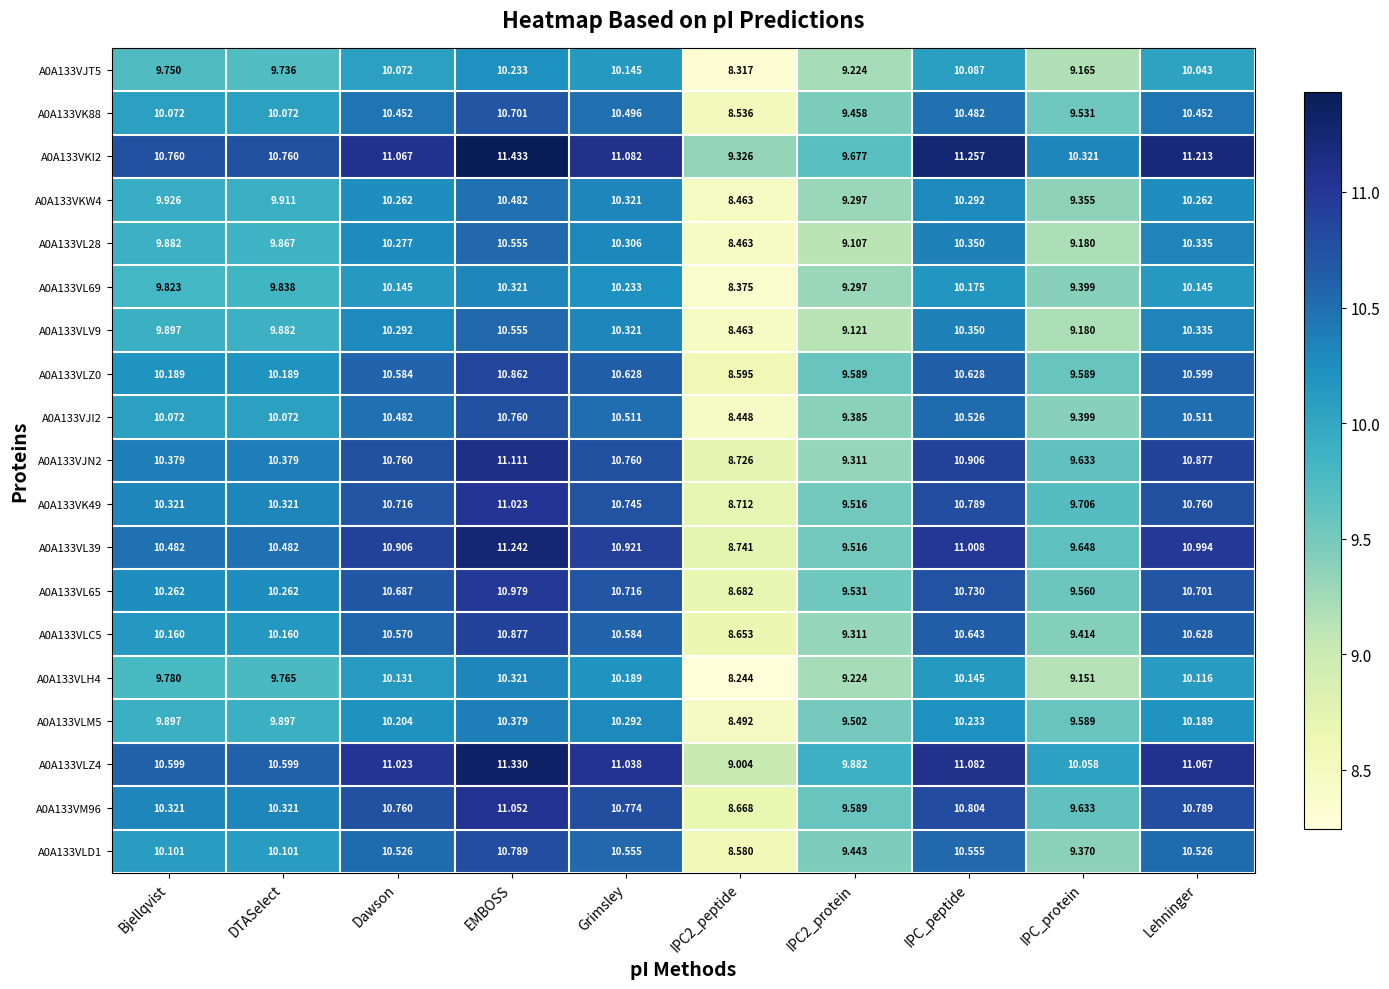

At which label is A0A133VKI2 closest to 10?

IPC_protein